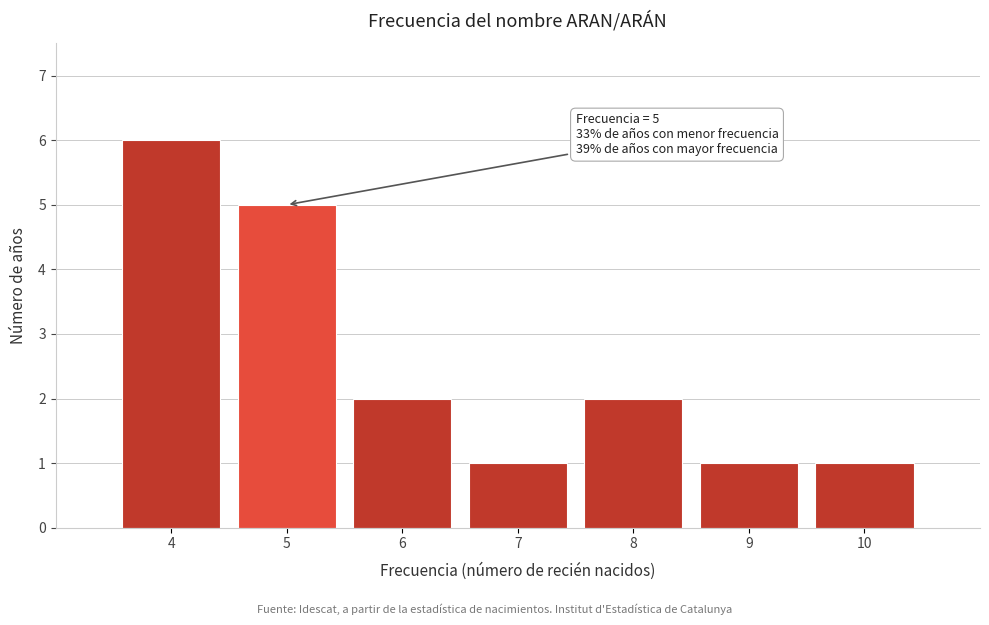

Reading left to right, extract all data points from this chart.

6	5	2	1	2	1	1